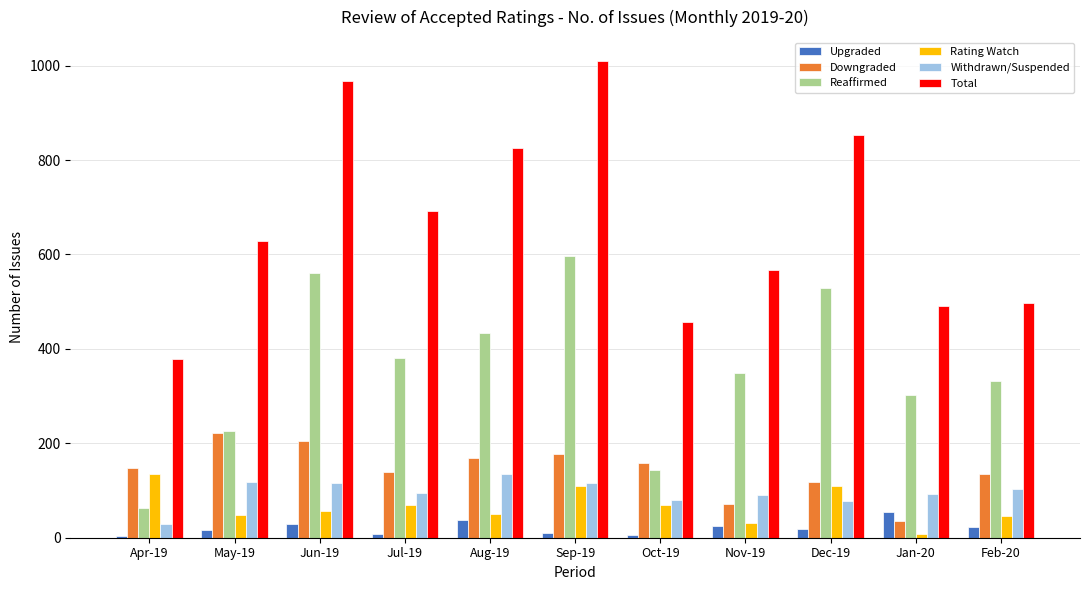

What position from the right is Oct-19?

5